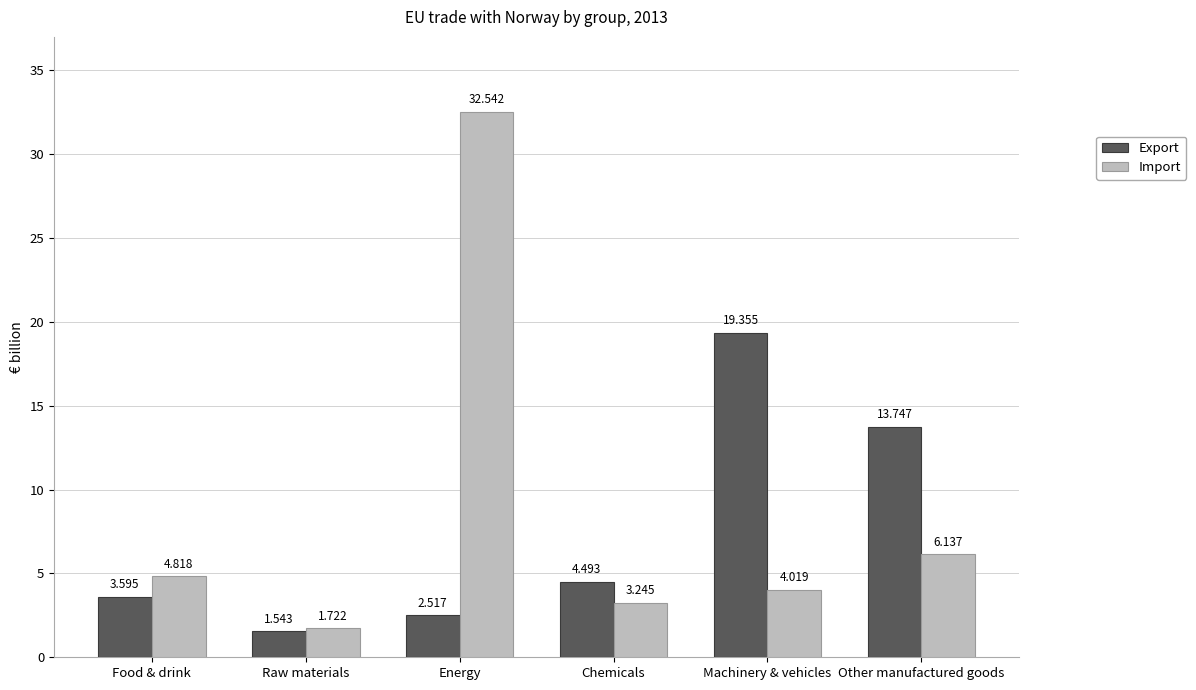

How many groups of bars are there?

6